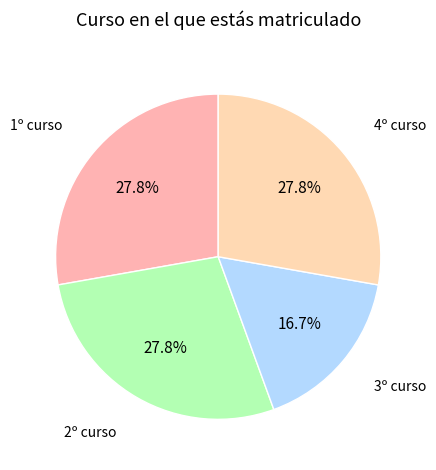

Count the number of slices in the pie.

4